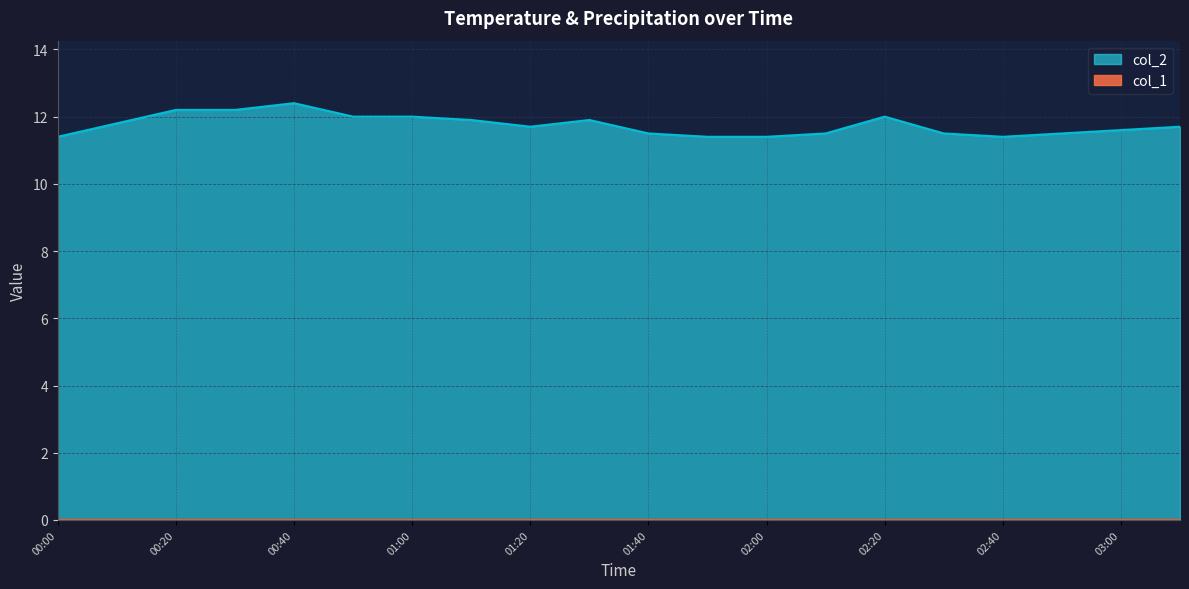

What is the sum of all values?

235.0